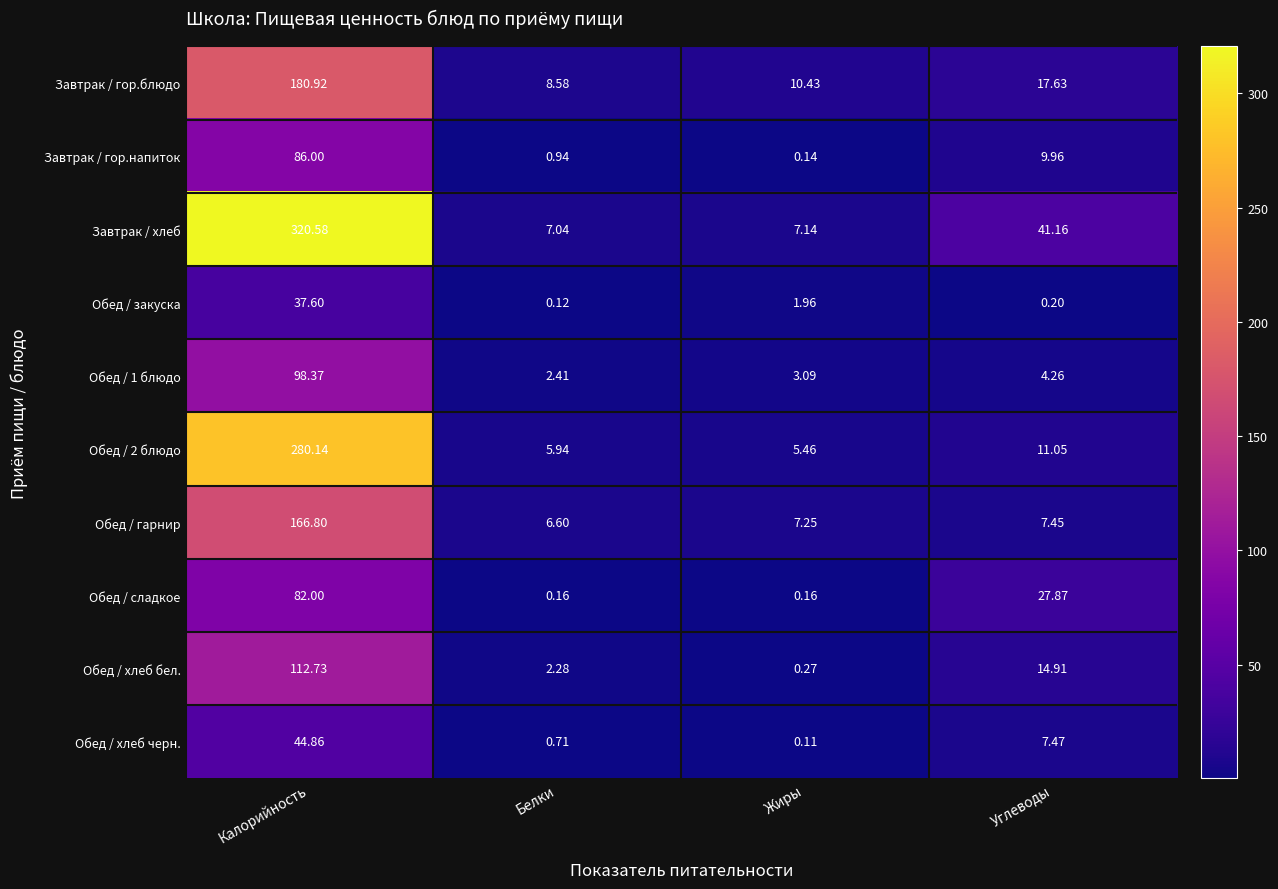

Between Калорийность and Жиры, which series saw the biggest shift?

Завтрак / хлеб